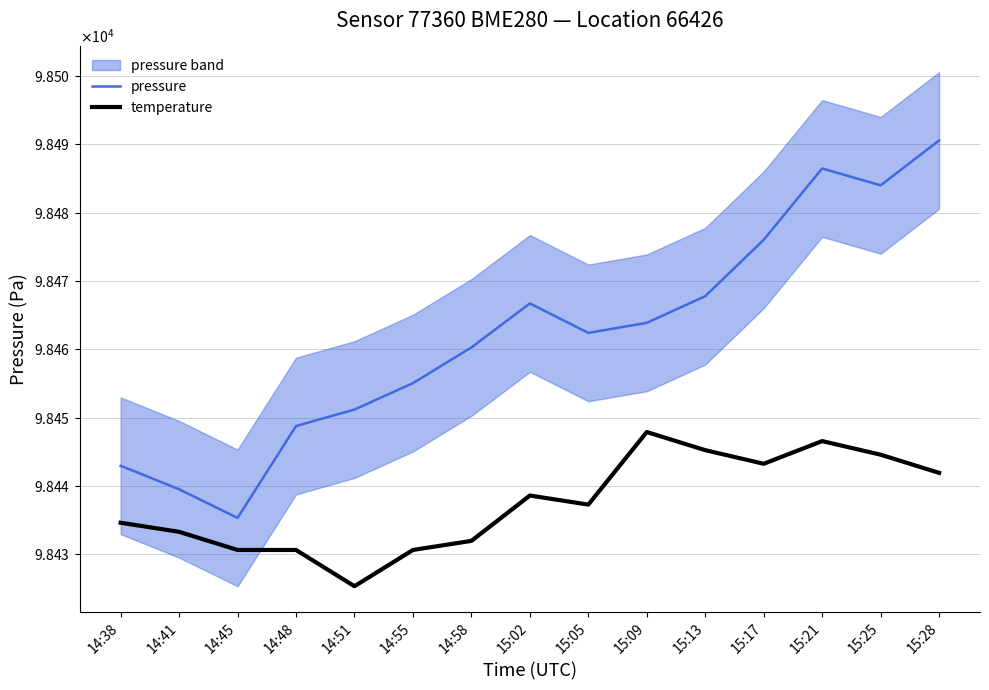

True or false: temperature has more than 2 interior local peaks.

True